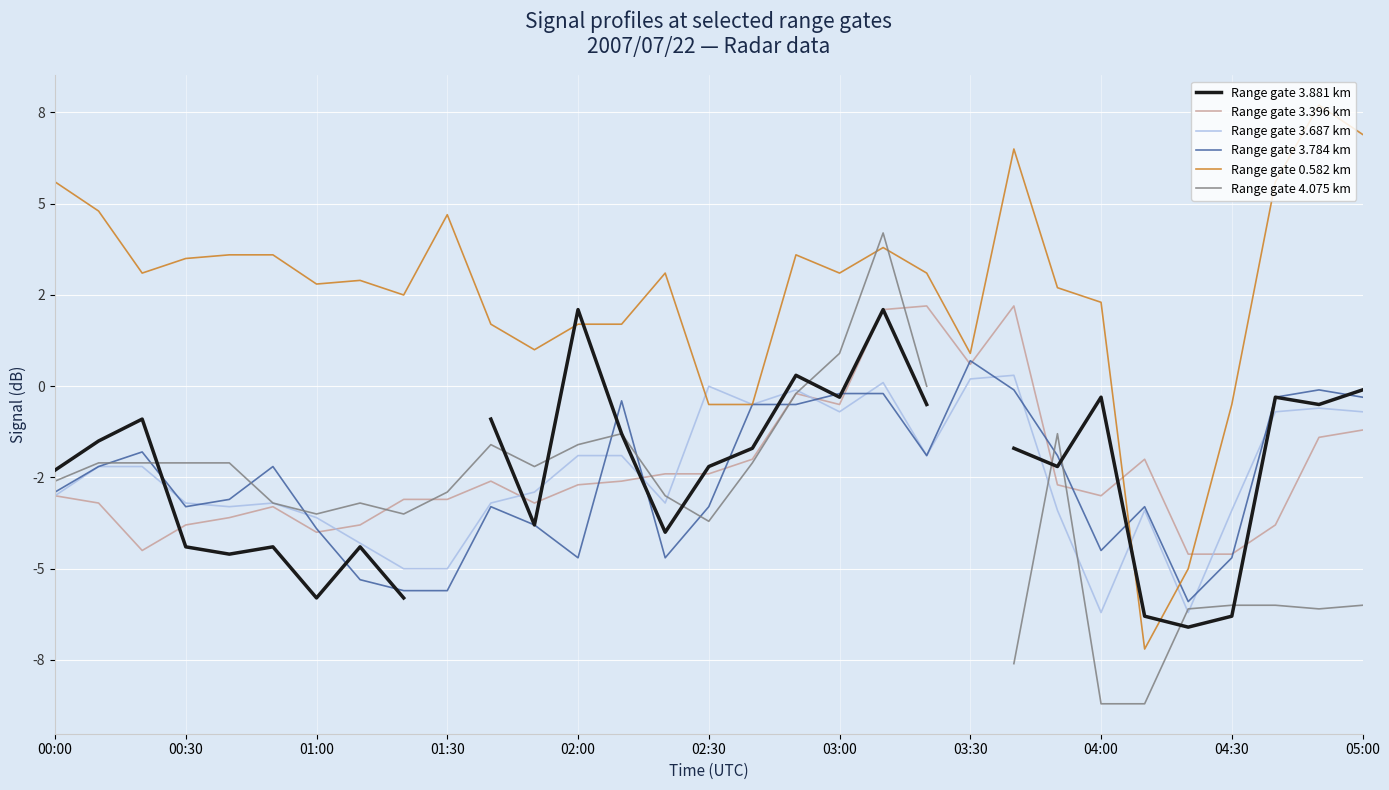

Is it true that Range gate 3.396 km equals -2.4 at 29?

False